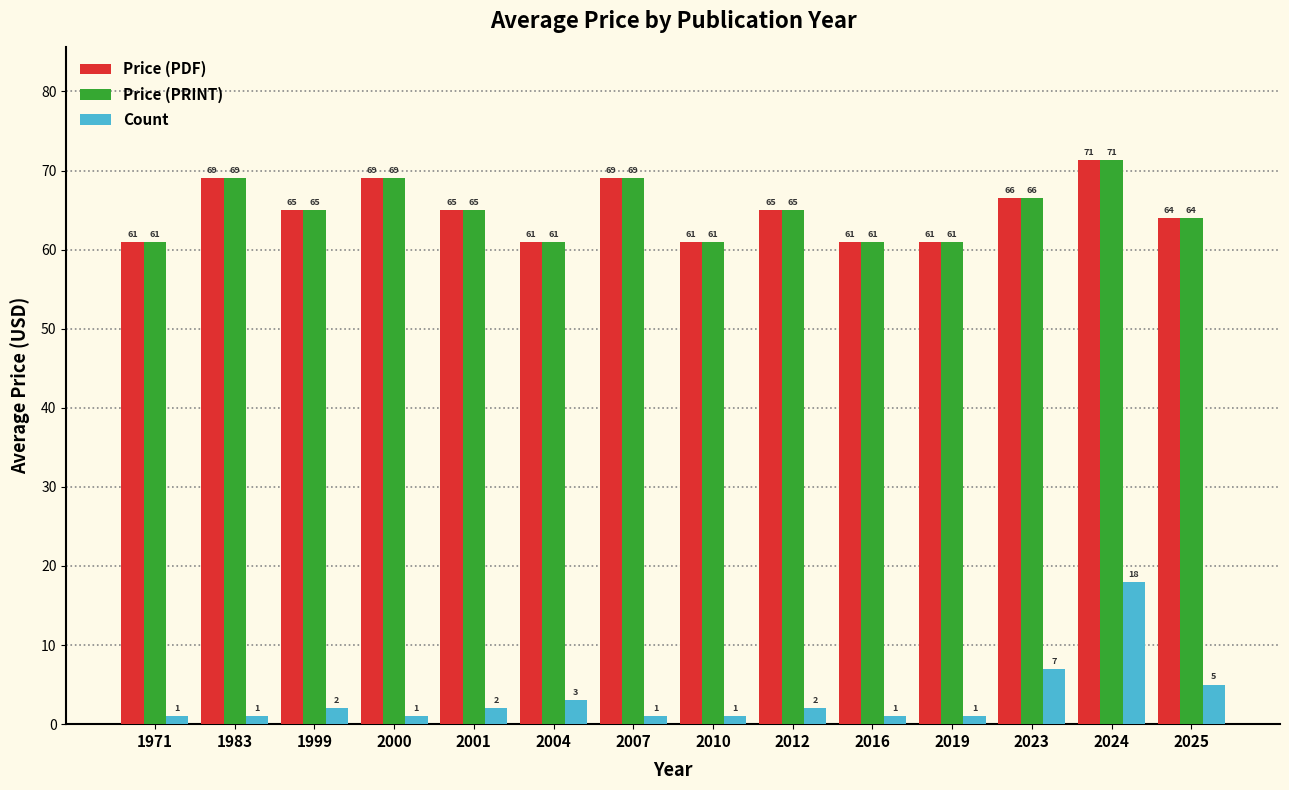

How many values in the Price (PDF) series are below 65?

6